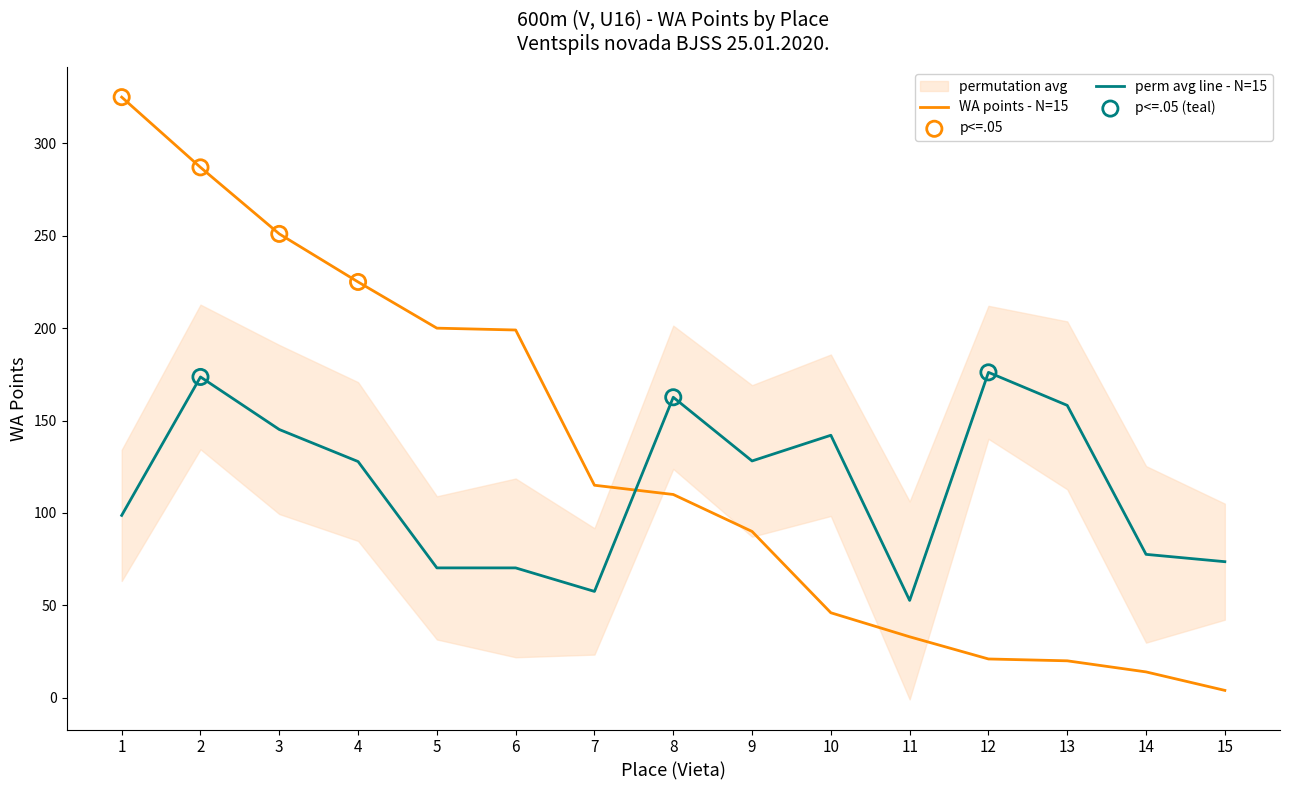

What is the change in value from 4 to 6?

-26